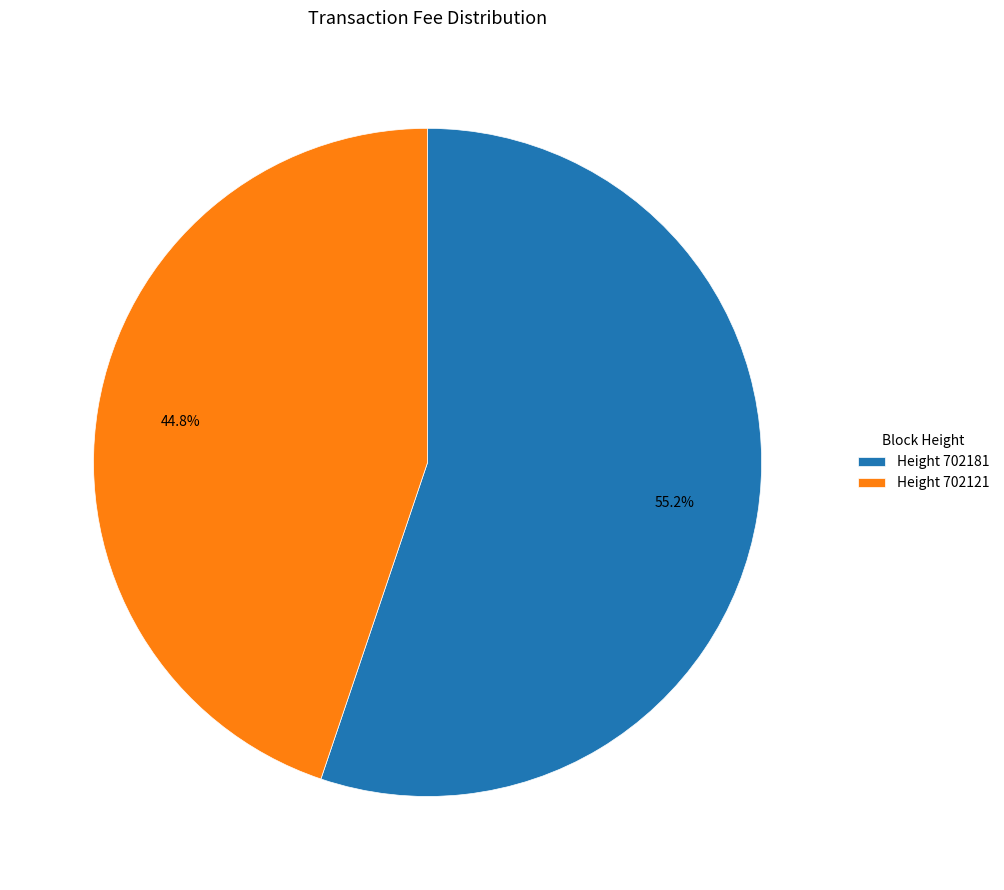

Between Height 702181 and Height 702121, which is larger?

Height 702181